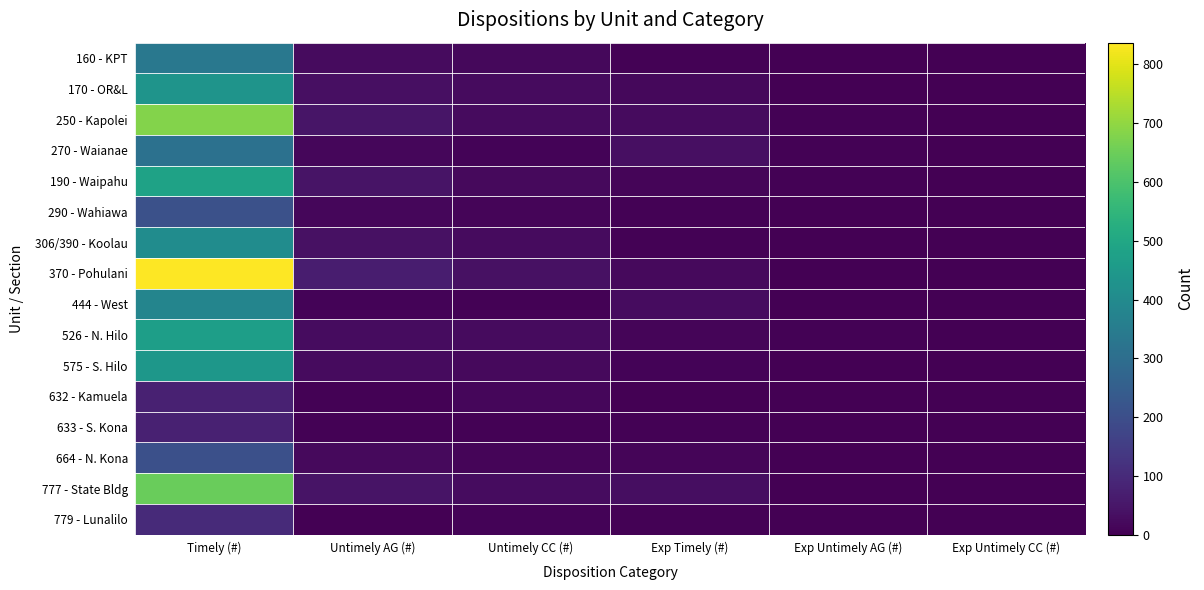

What is the spread (max minus min) of values at Untimely CC (#)?

33